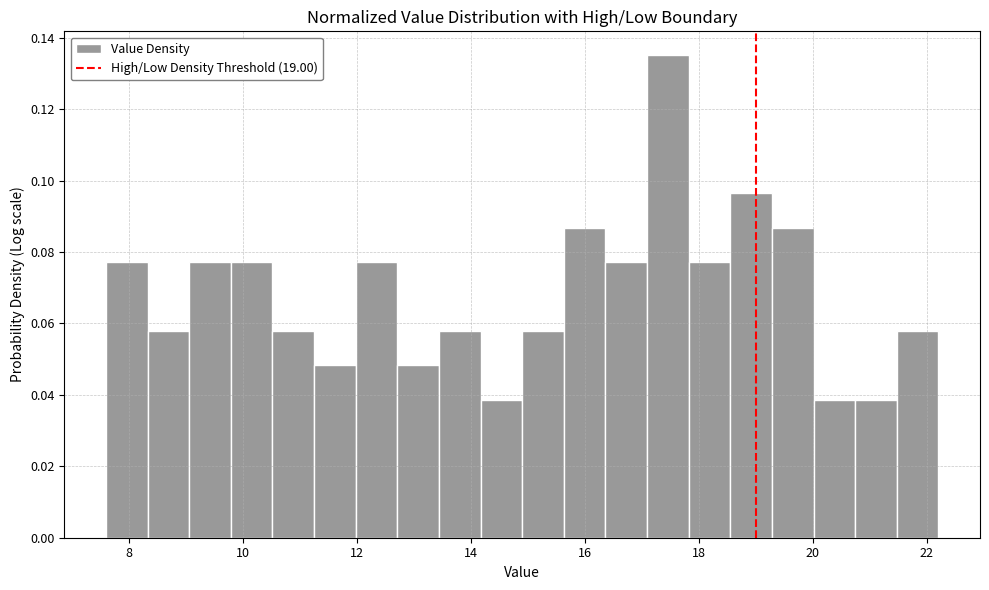

Around what value on the x-axis is the tallest bar? Give the approximate position of its centre, as read against the axis.

17.4